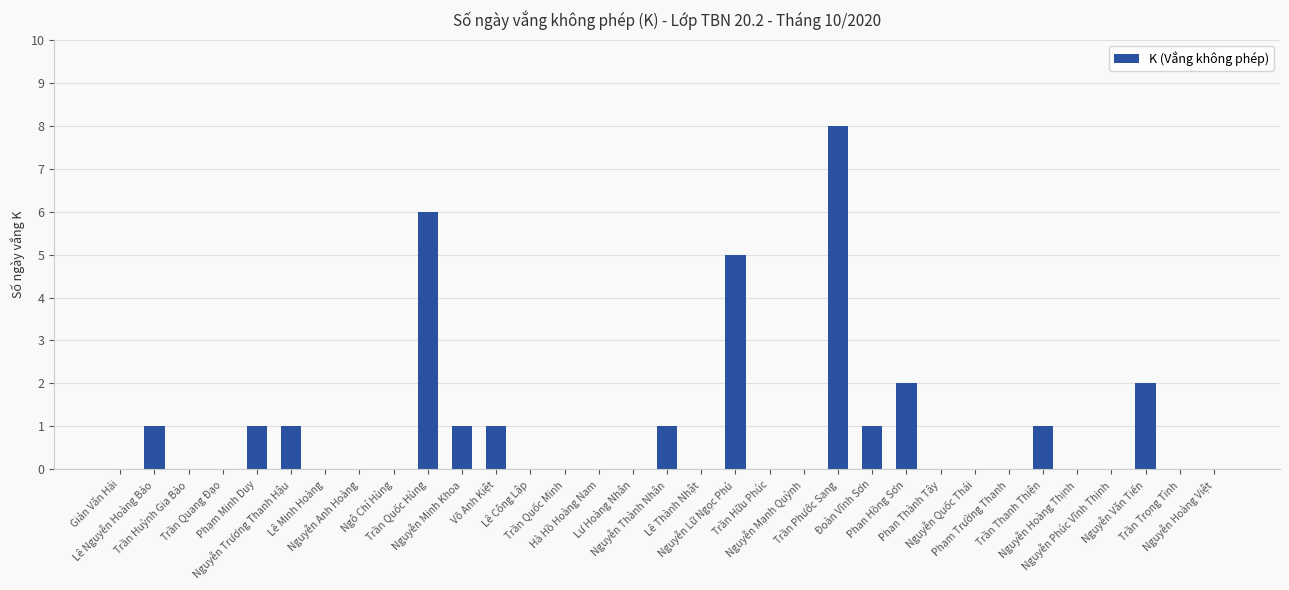

At which category does the chart reach its peak across all series?

Trần Phước Sang